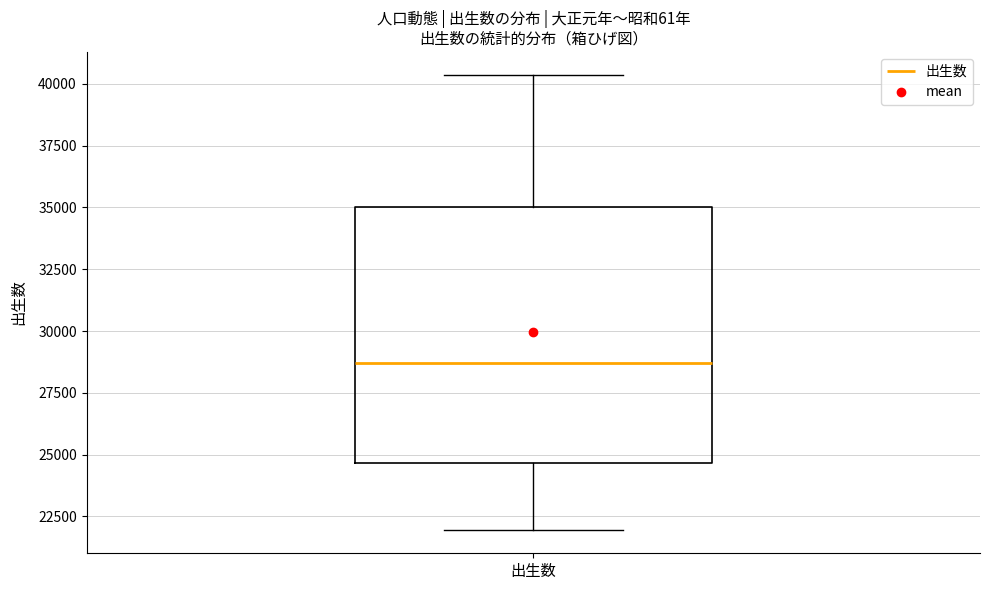

Read this box plot against the y-axis: the position of the median line, the range covered by the box, and the ends of both whiskers. The values are not printed on the chart, so give them approximately, as read against the axis.

median 28500, box 24500 to 35000, whiskers 22000 to 40500